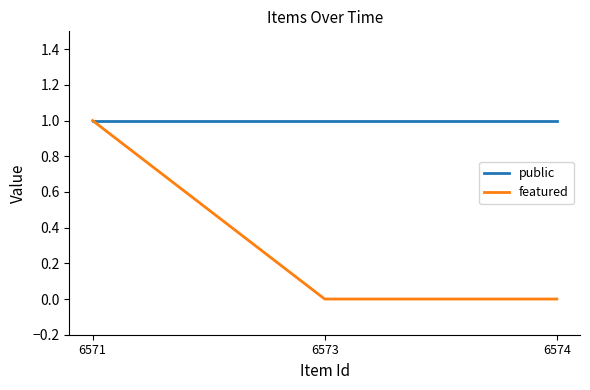

Is this an area chart (filled region under the line)?

No